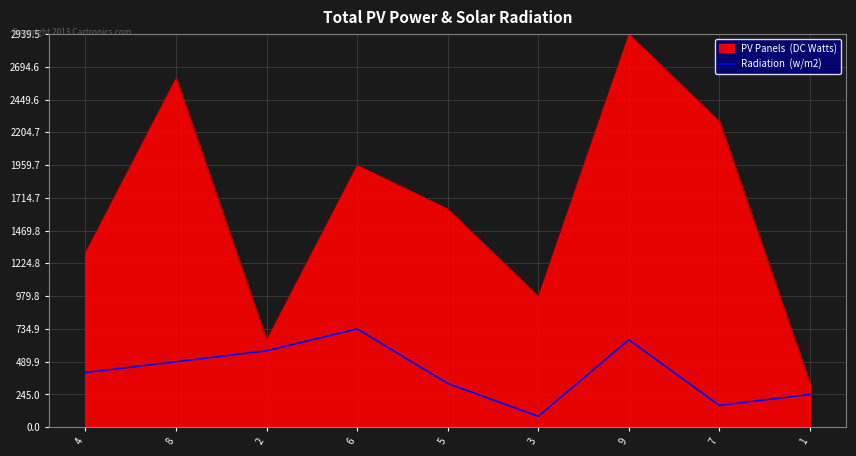

What is the total value across all series at 3?

1061.5